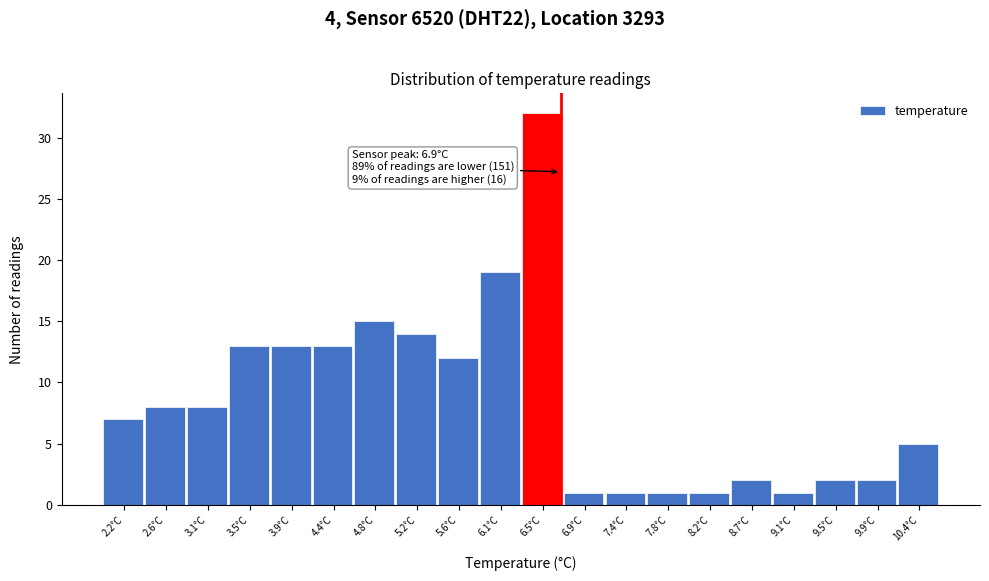

Reading left to right, list all the values displayed in this chart.

2.2°C=7	2.6°C=8	3.1°C=8	3.5°C=13	3.9°C=13	4.4°C=13	4.8°C=15	5.2°C=14	5.6°C=12	6.1°C=19	6.5°C=32	6.9°C=1	7.4°C=1	7.8°C=1	8.2°C=1	8.7°C=2	9.1°C=1	9.5°C=2	9.9°C=2	10.4°C=5